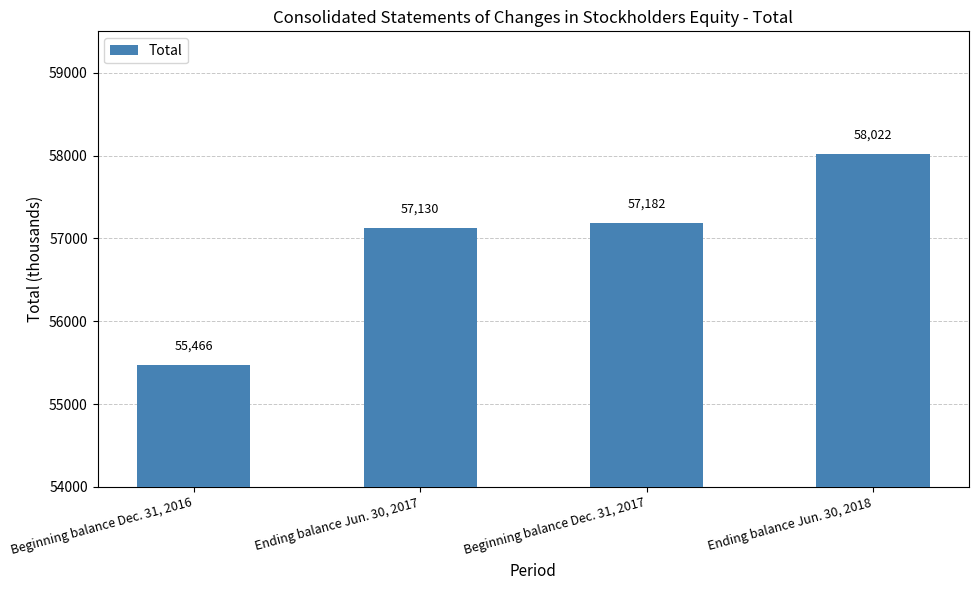

Is it true that the value at Beginning balance Dec. 31, 2017 is 32231?

False